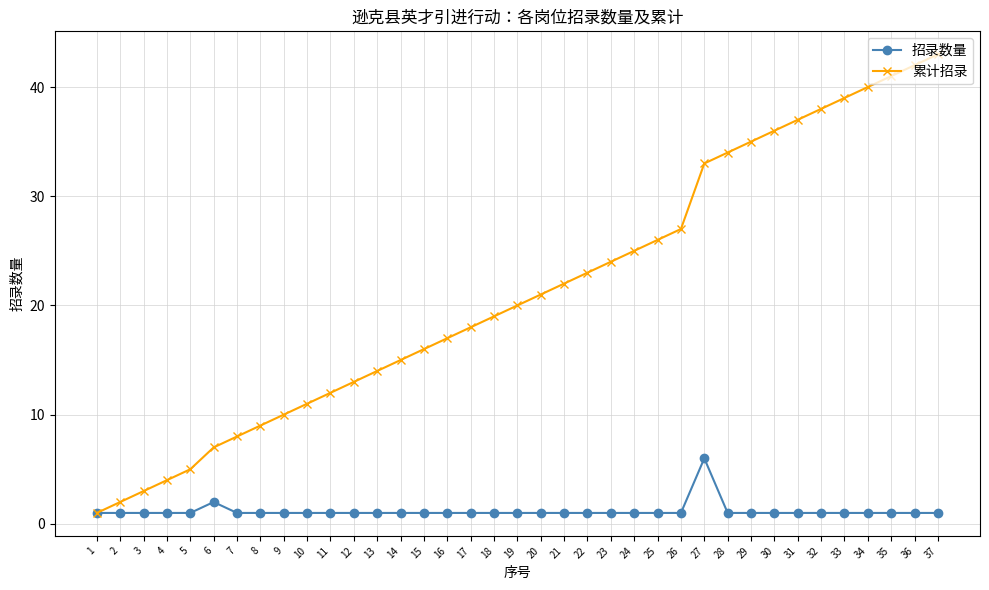

What is the difference between the second highest and second lowest values in the 招录数量 series?

1